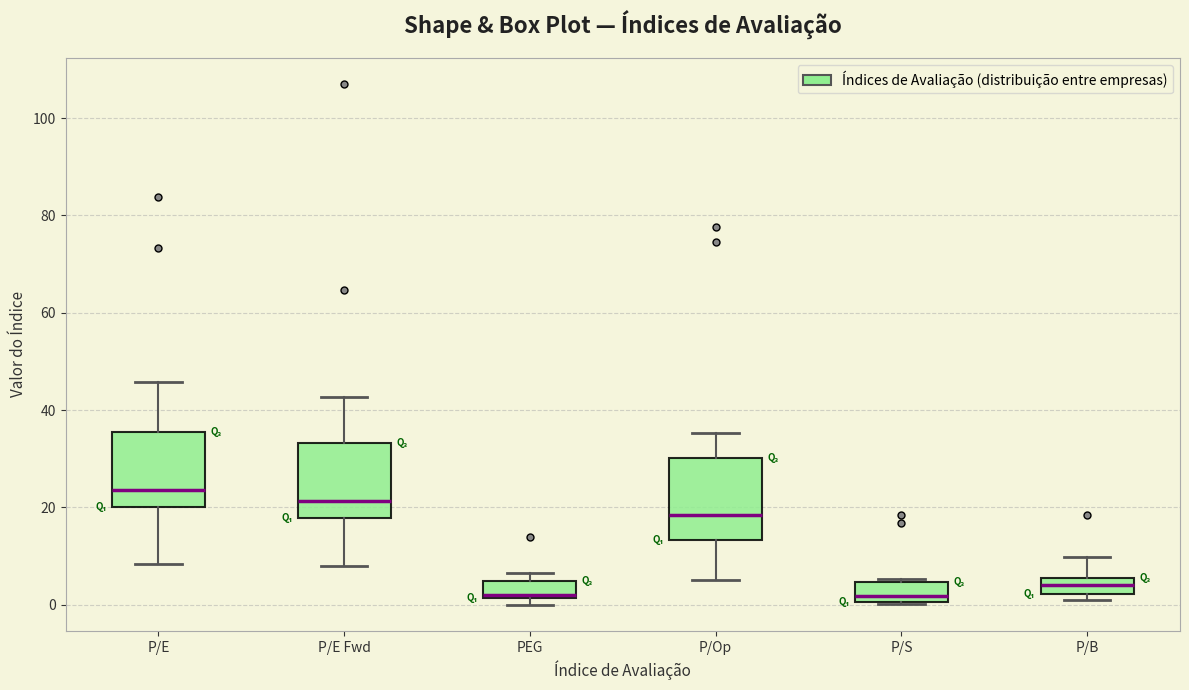

Reading left to right, read every box against the y-axis: the position of its median line, the range the box covers, and the ends of its whiskers. The values are not printed on the chart, so give them approximately, as read against the axis.

P/E: median 24, box 20 to 36, whiskers 8 to 46
P/E Fwd: median 22, box 18 to 34, whiskers 8 to 42
PEG: median 2 (just above the box's lower edge), box 2 to 4, whiskers 0 to 6
P/Op: median 18, box 14 to 30, whiskers 6 to 36
P/S: median 2, box 0 to 4, whiskers 0 to 6
P/B: median 4, box 2 to 6, whiskers 0 to 10